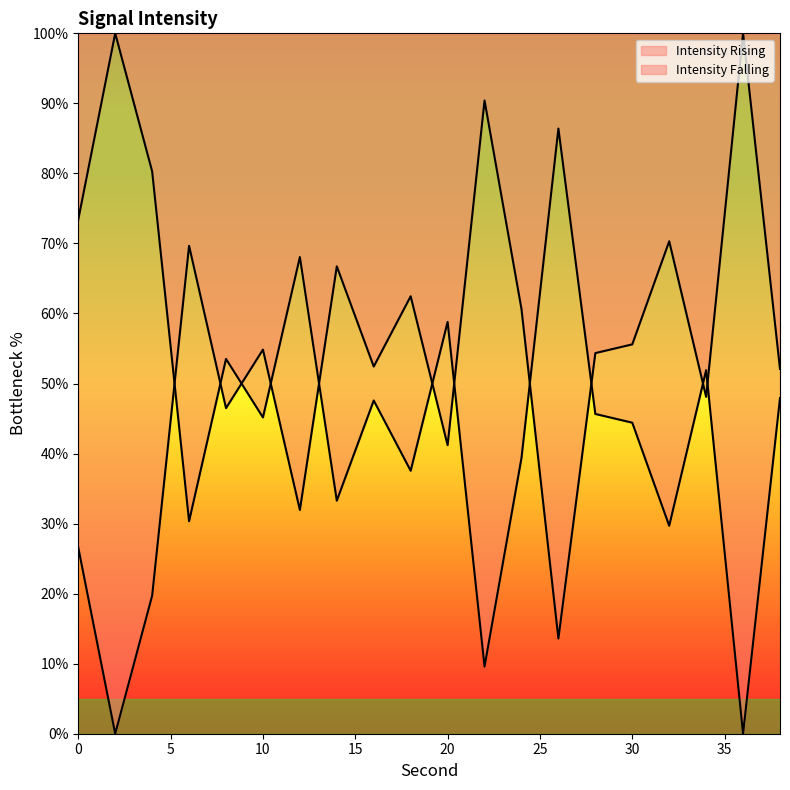

What is the difference between the second highest and second lowest values?

76.8